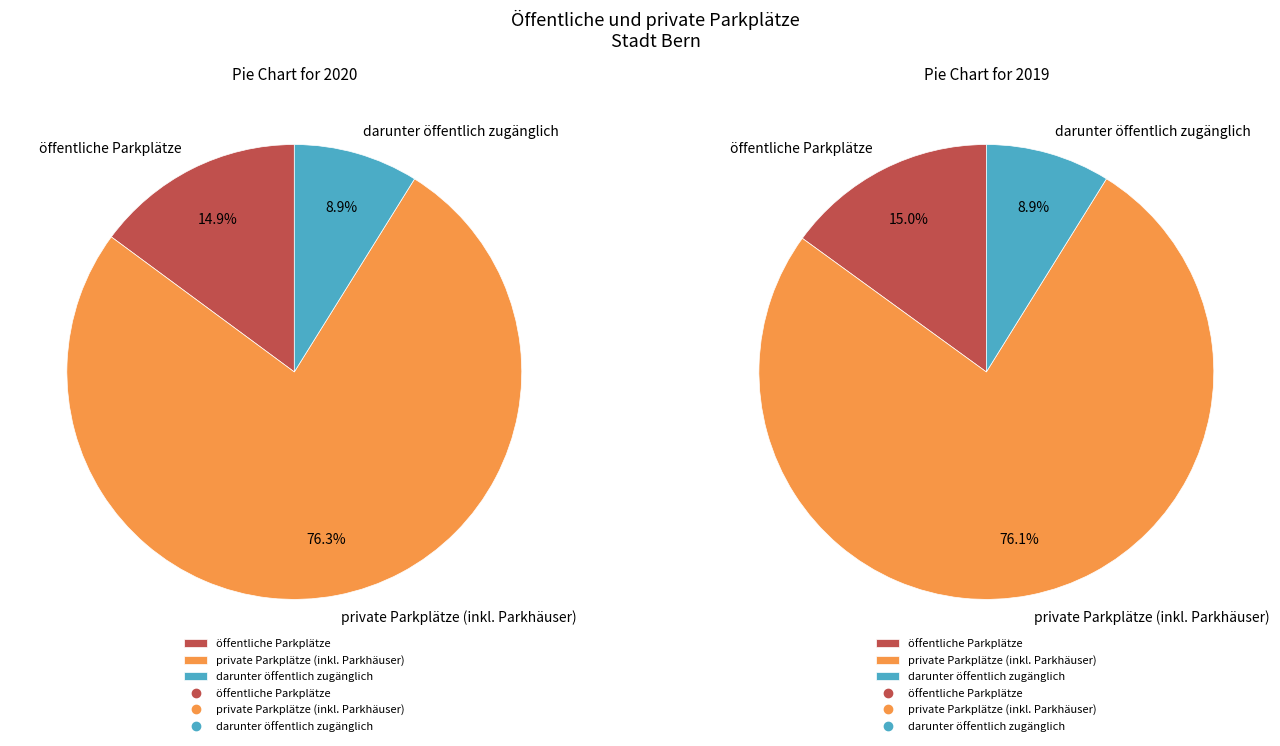

Count the number of slices in the pie.

3